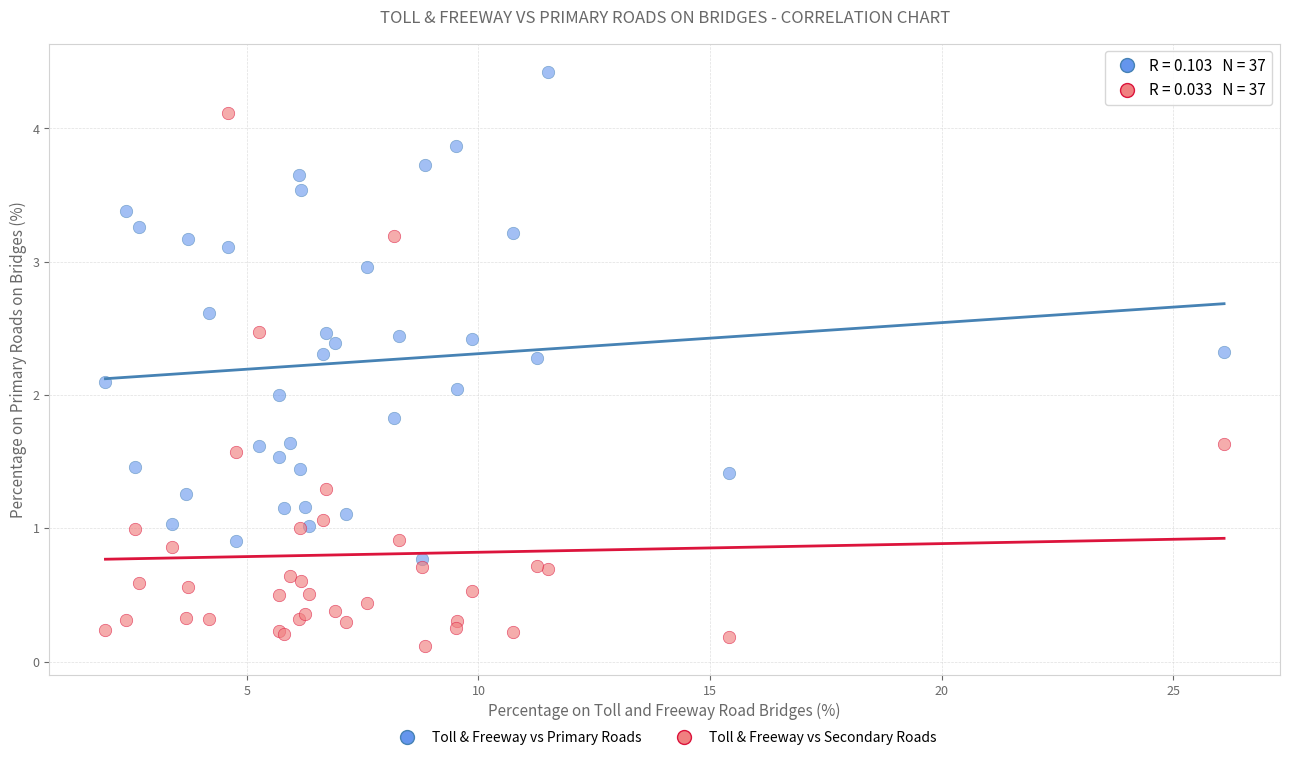

Which series has the largest Y range (max minus min)?

Toll & Freeway vs Secondary Roads